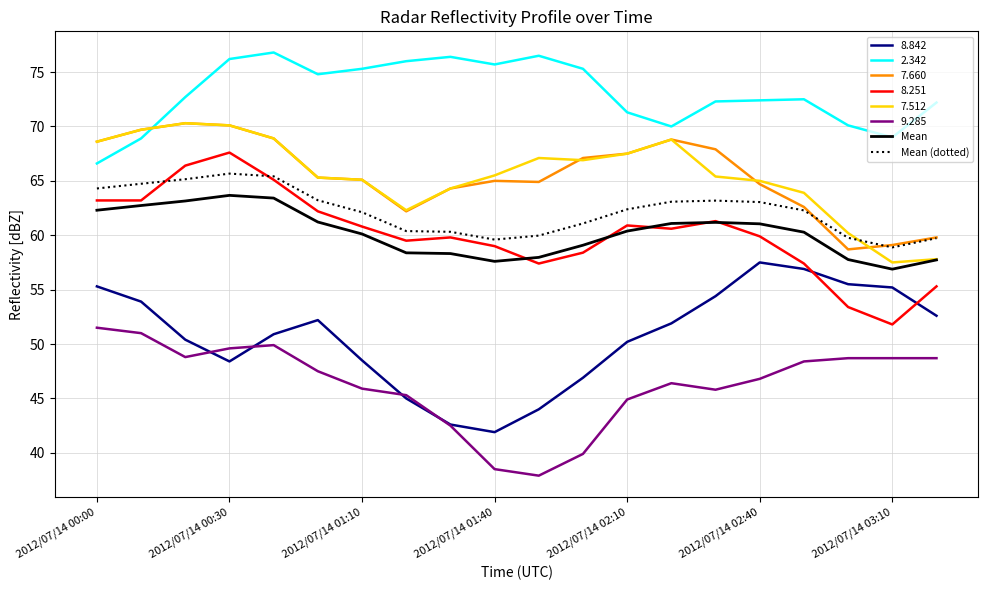

What is the lowest value of the 2.342 series?

66.6